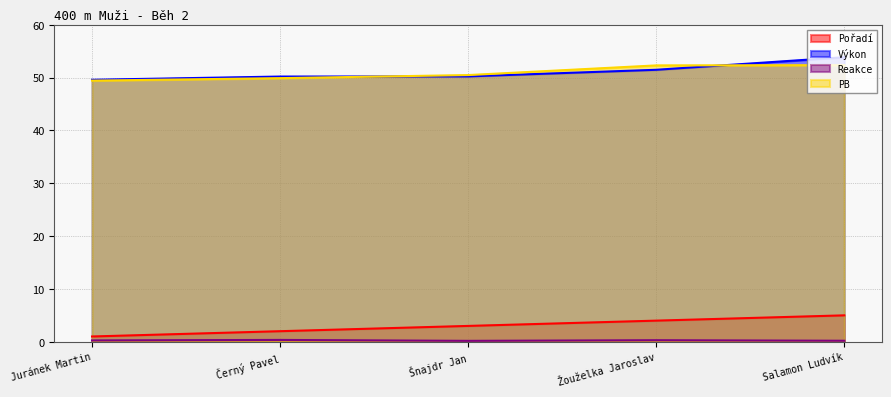

Is it true that Pořadí equals 2.0 at Černý Pavel?

True